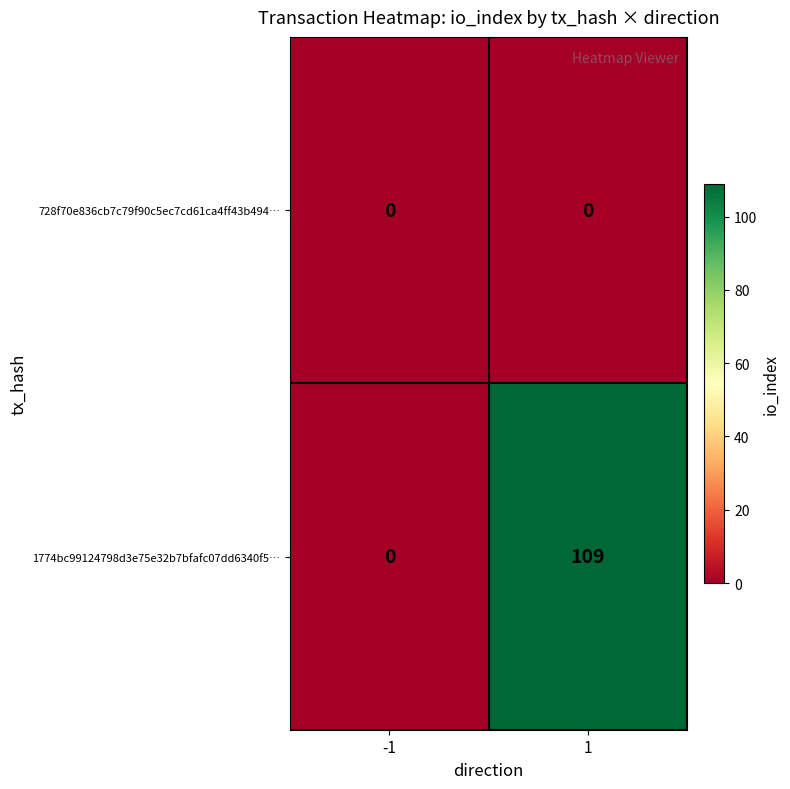

How many series are shown in this chart?

2